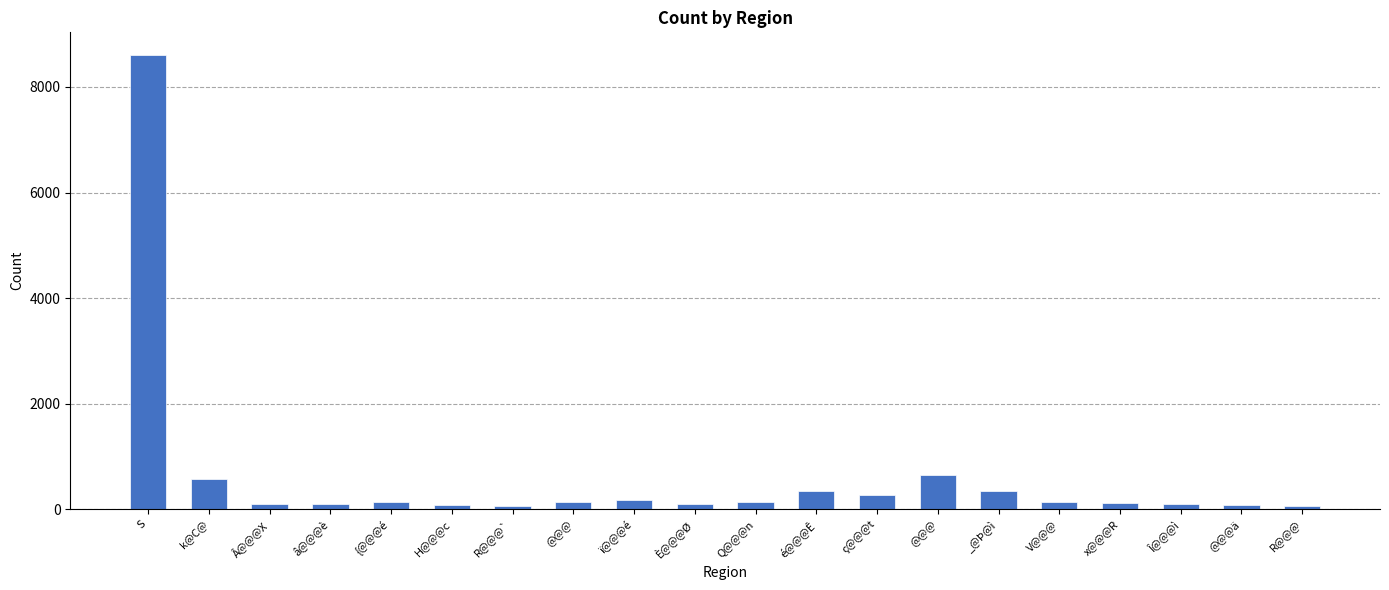

How many bars are there in total?

20